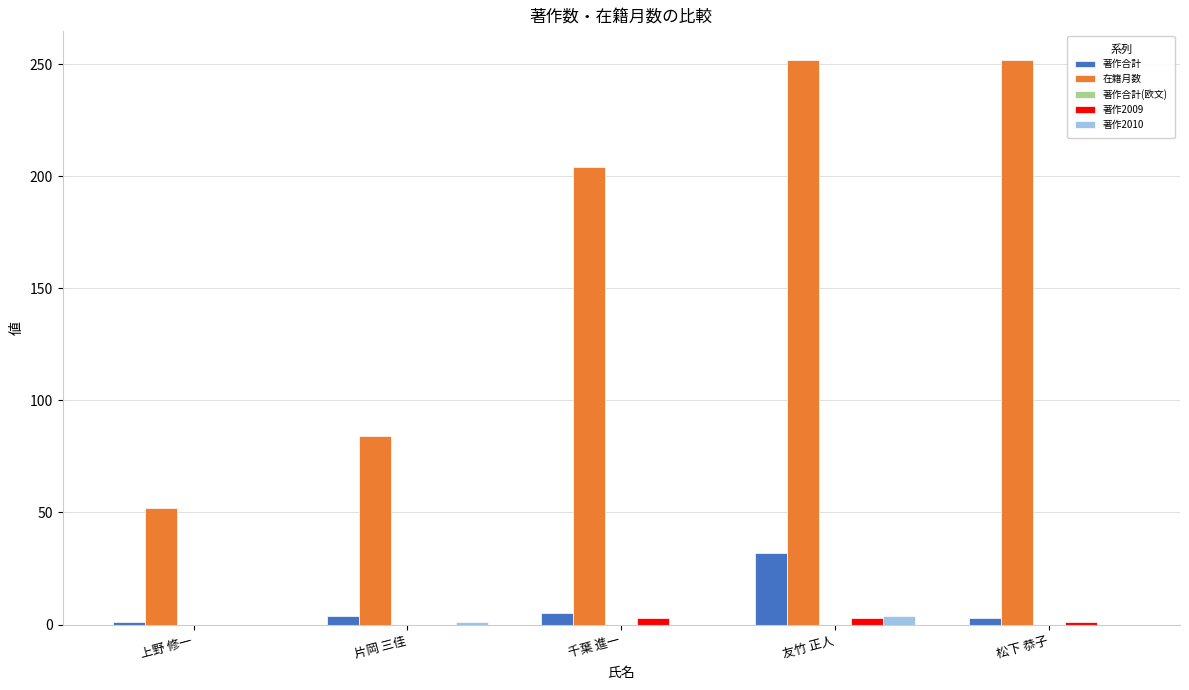

What is the sum of all 著作2009 values?

7